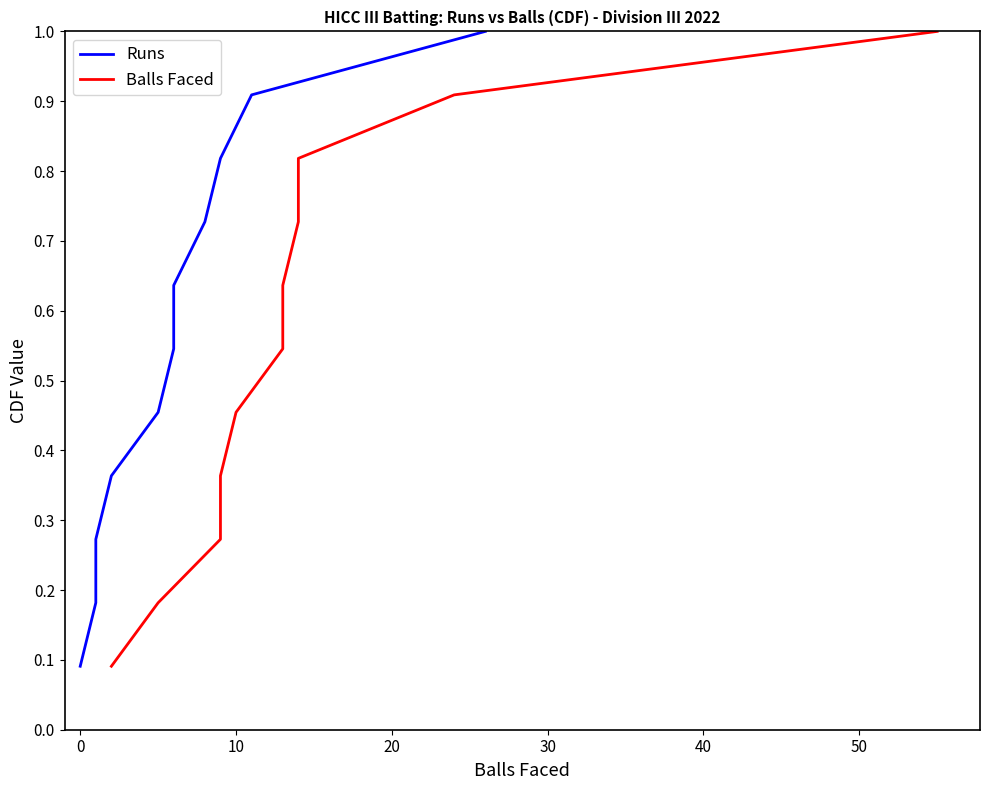

Does the chart have visible grid lines?

No